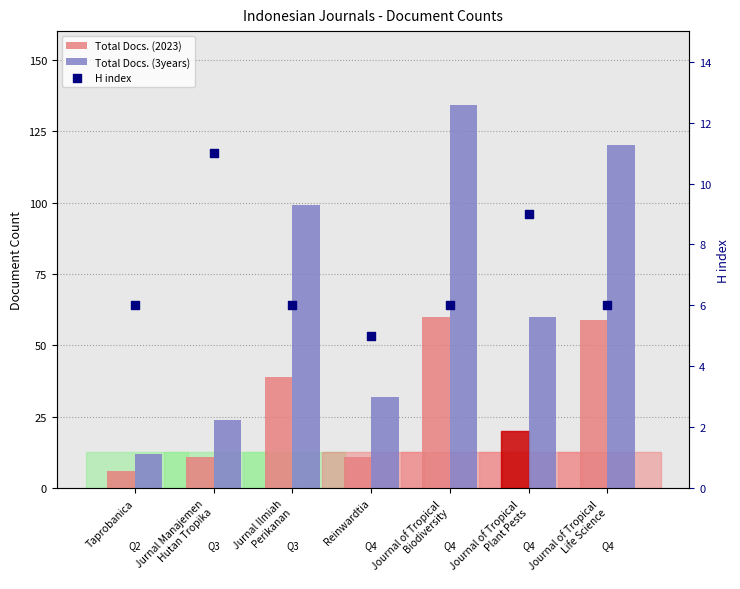

What is the total value across all series at Jurnal Manajemen
Hutan Tropika?

46